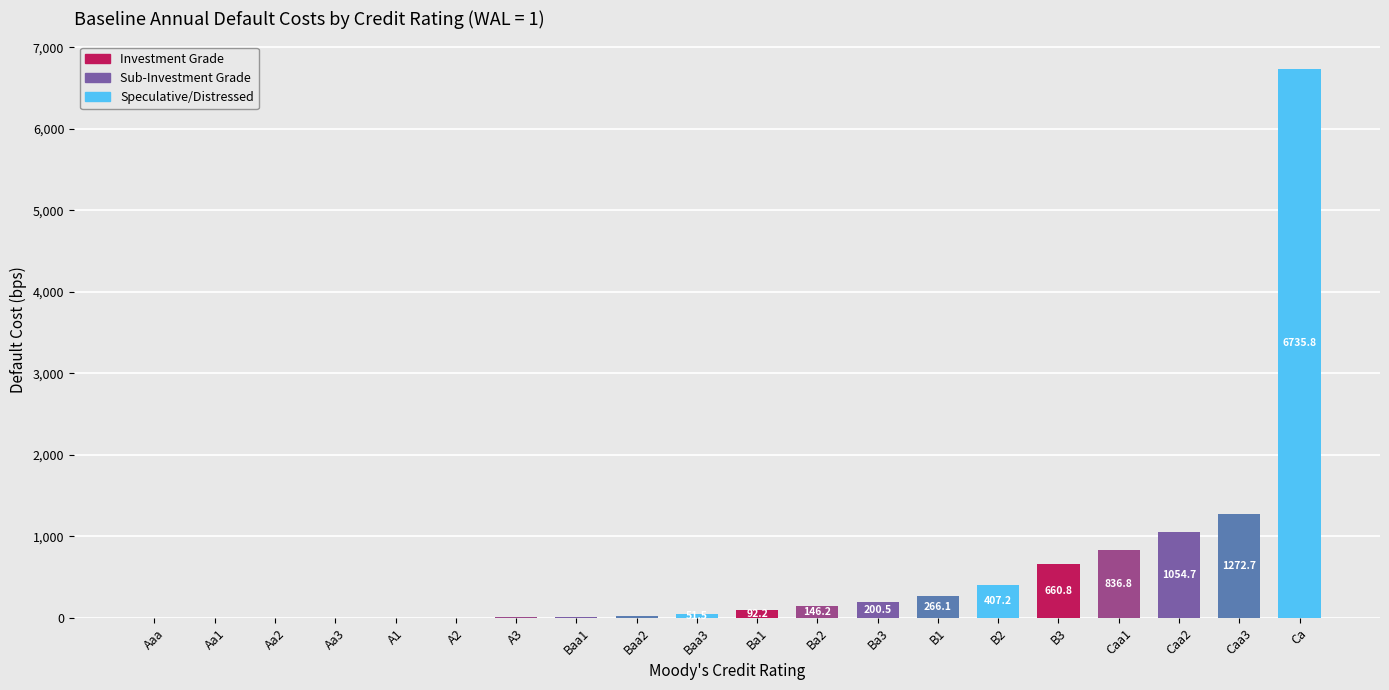

What is the change in value from Baa1 to Ba2?

+135.9